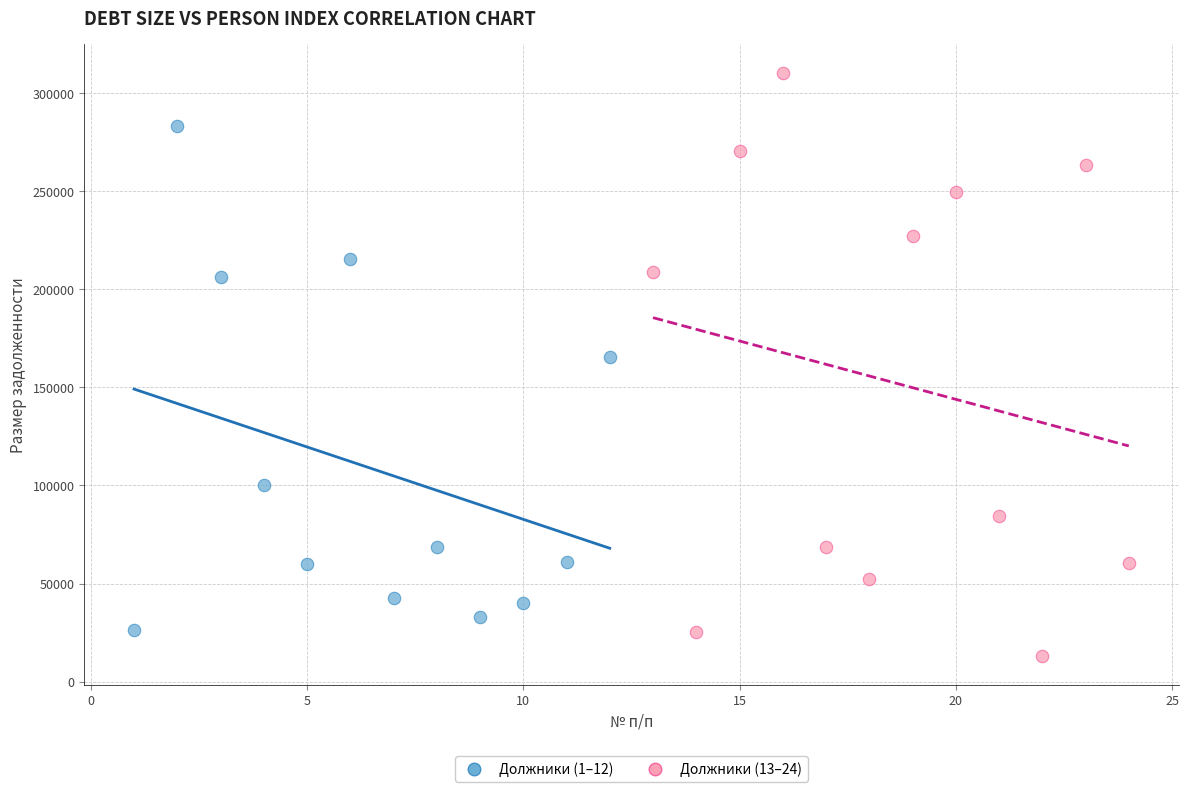

Which series reaches the maximum Y coordinate?

Должники (13–24)